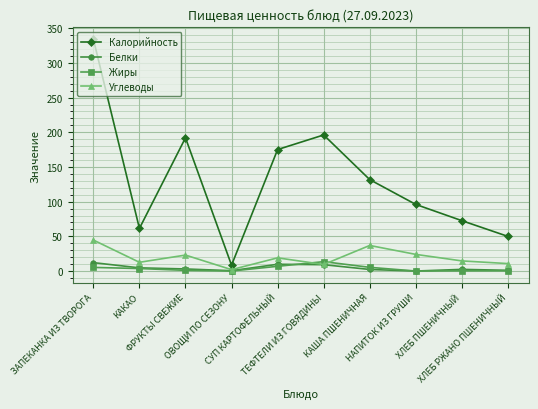

Which category has the highest value in the Углеводы series?

ЗАПЕКАНКА ИЗ ТВОРОГА